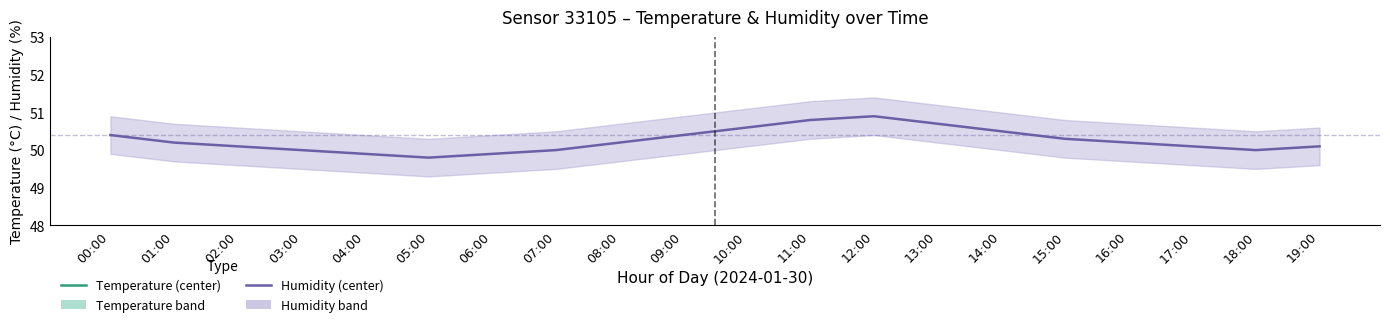

Count the number of categories in the chart.

20